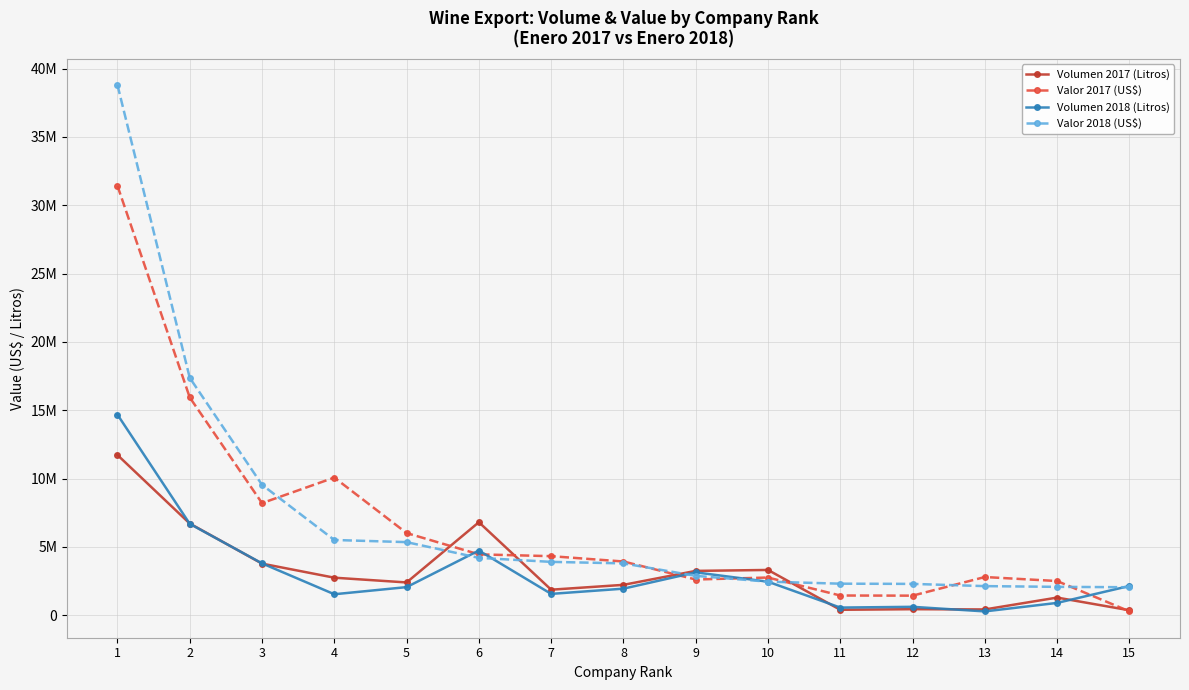

Reading left to right, extract all data points from this chart.

Volumen 2017 (Litros): 11720888	6705006	3770870	2741981	2394200	6801747	1863434	2217635	3239612	3308000	393003	436580	418617	1286336	358000
Valor 2017 (US$): 31419752	15931134	8198606	10068765	6008626	4449728	4316574	3926647	2608148	2753520	1437503	1427701	2791049	2497413	279373
Volumen 2018 (Litros): 14673396	6683157	3789934	1530581	2051516	4729549	1557280	1939402	3132732	2448000	554810	610224	274899	896785	2136000
Valor 2018 (US$): 38794080	17367372	9539095	5501179	5344586	4192880	3899543	3789245	2875478	2451888	2303530	2288390	2125345	2071805	2043715